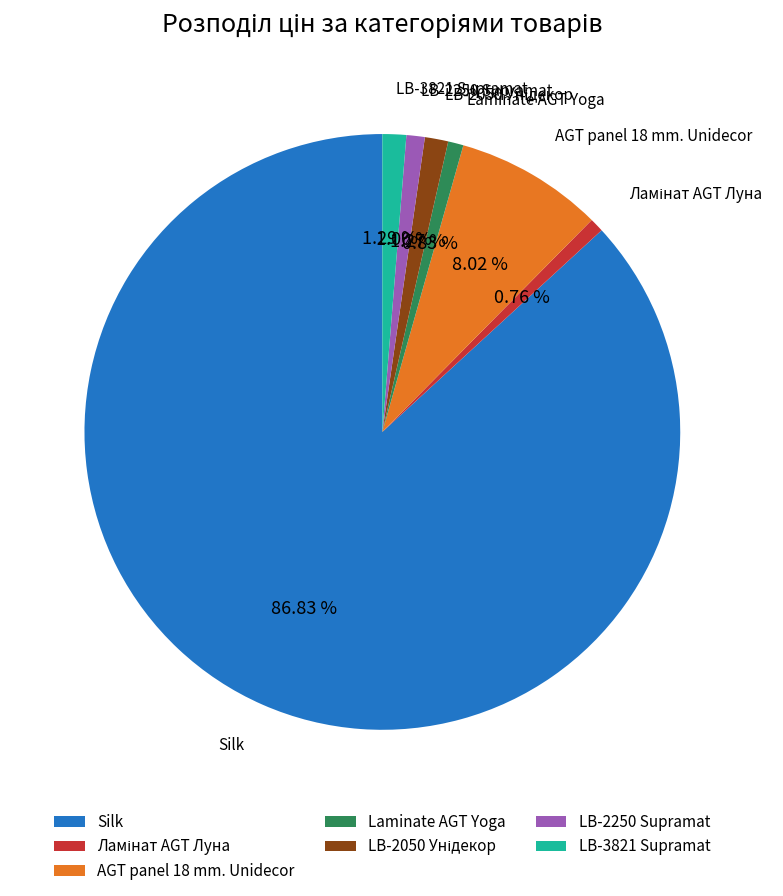

Which slice is the largest?

Silk